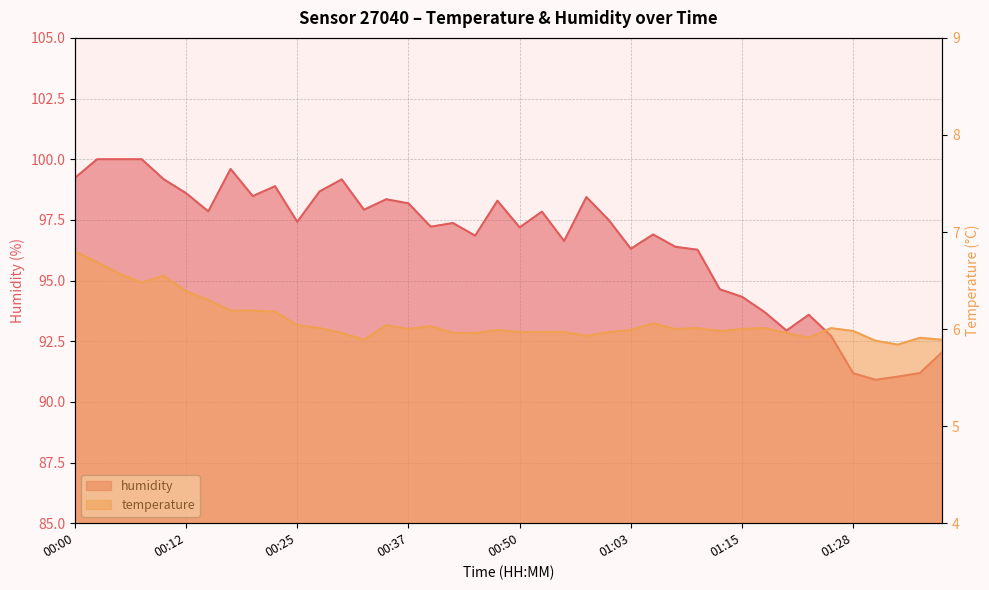

True or false: temperature has more than 0 points higher than both neighbors.

True